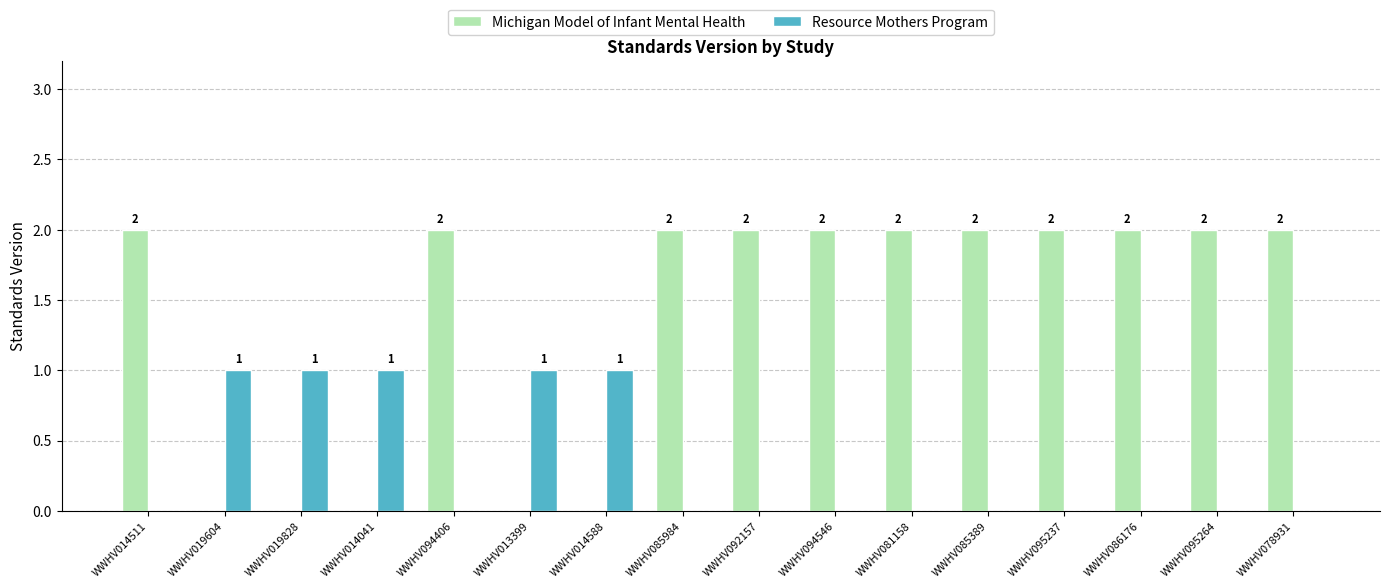

What is the sum of all Michigan Model of Infant Mental Health values?

22